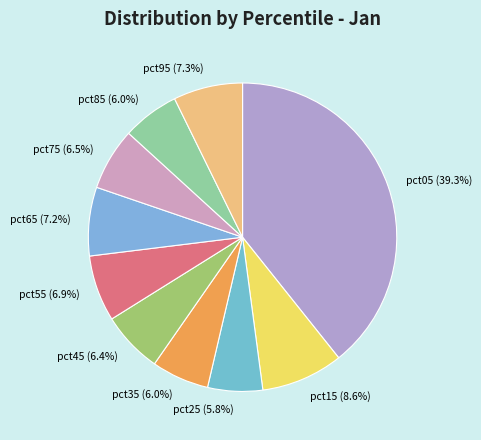

Which slice is the largest?

pct05